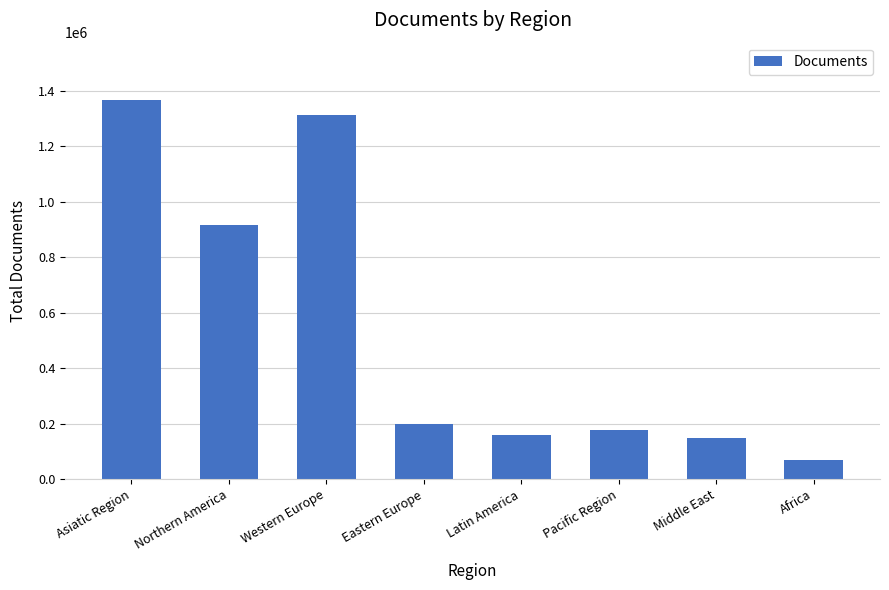

What is the sum of the values at Northern America and Middle East?

1064758